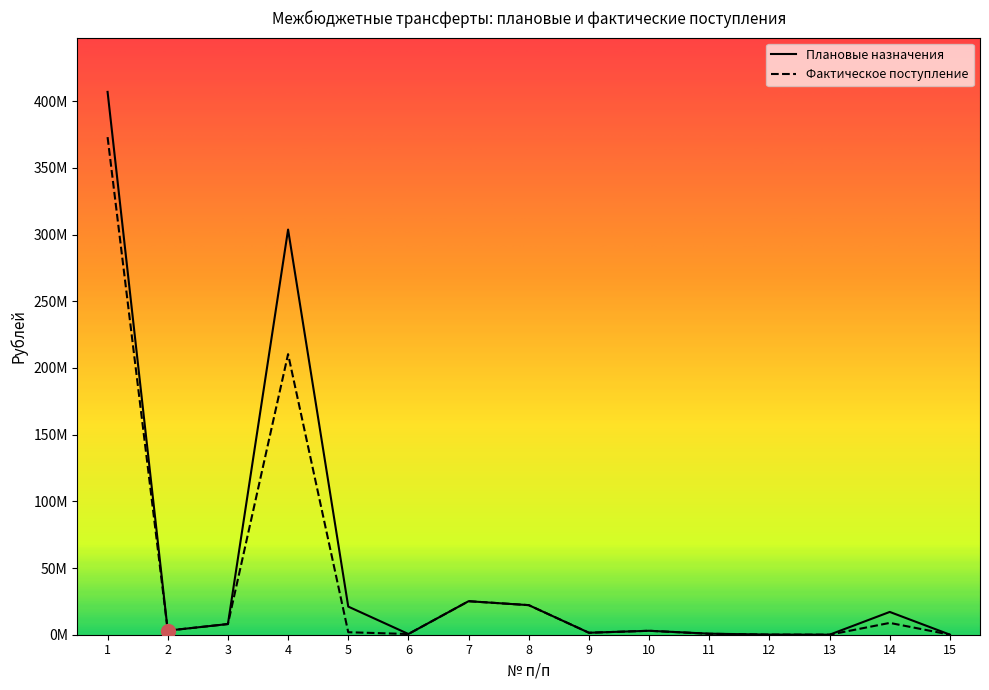

Does the chart have visible grid lines?

No